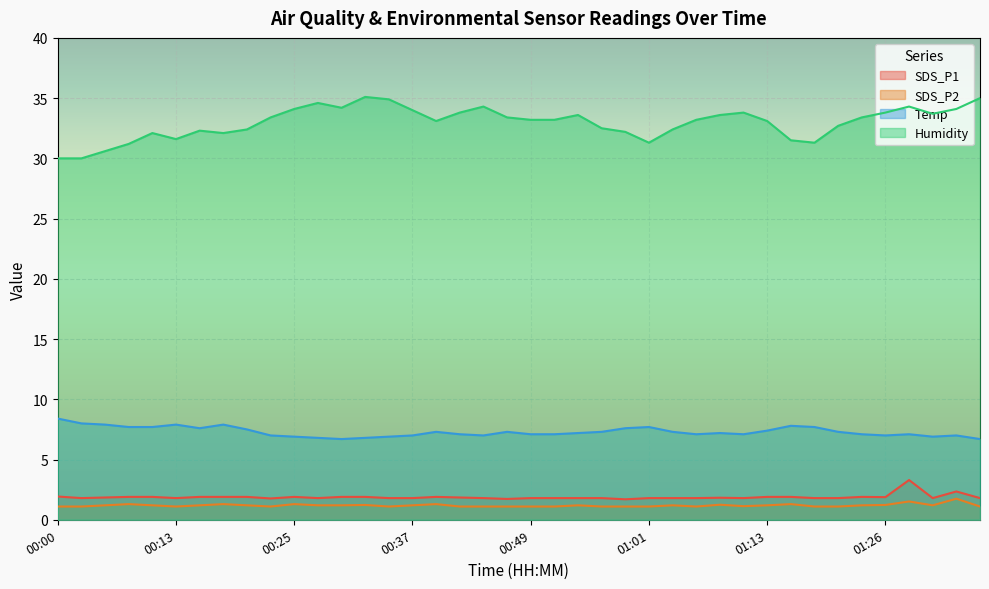

What is the label of the 29th point from the right?

00:27